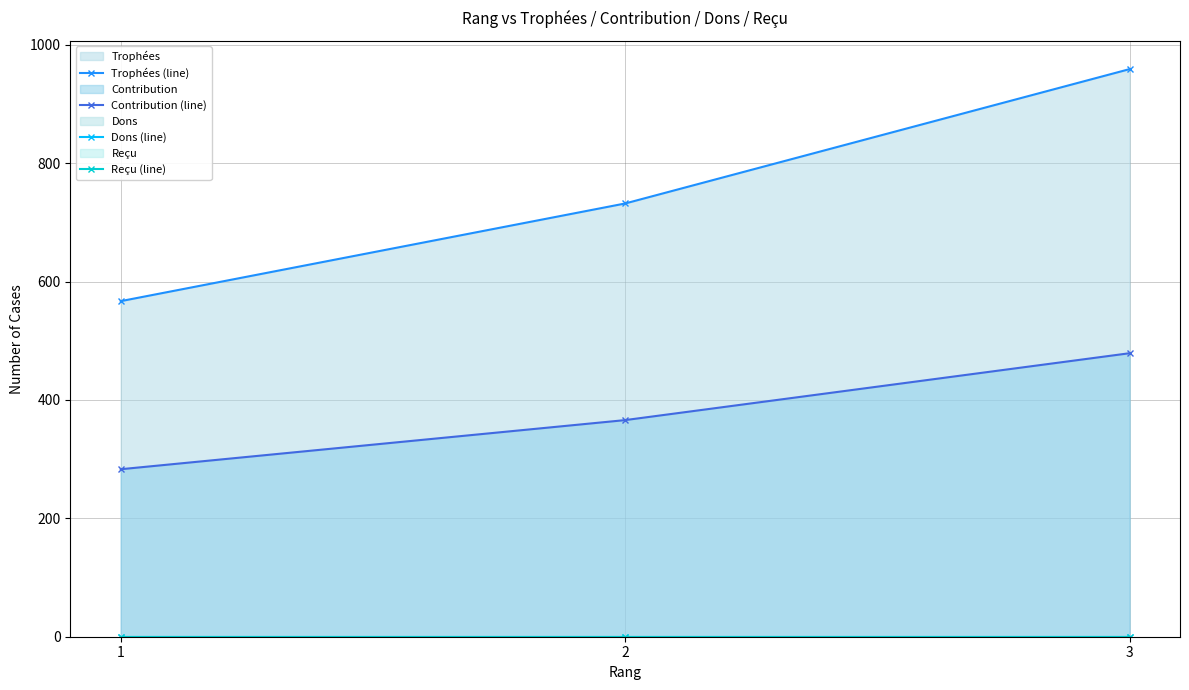

Which series has the largest total across all categories?

Trophées (line)